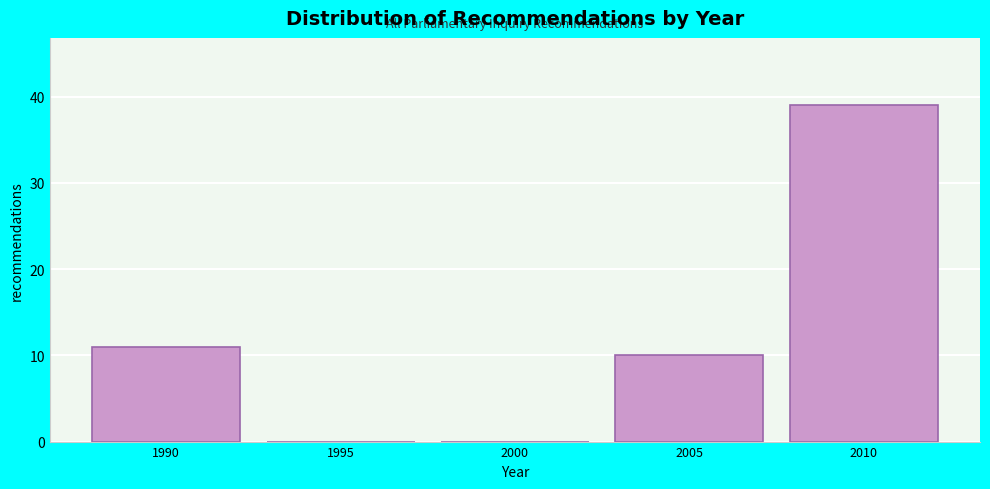

Reading left to right, extract all data points from this chart.

1990=11	1995=0	2000=0	2005=10	2010=39